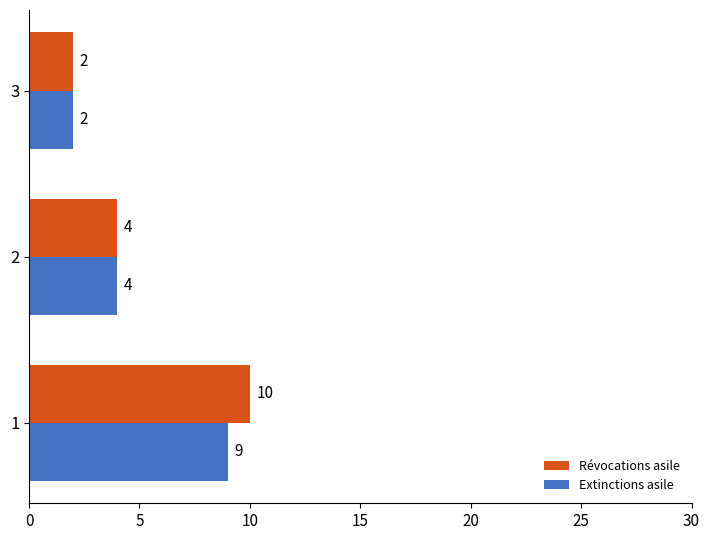

Which series has the largest total across all categories?

Révocations asile